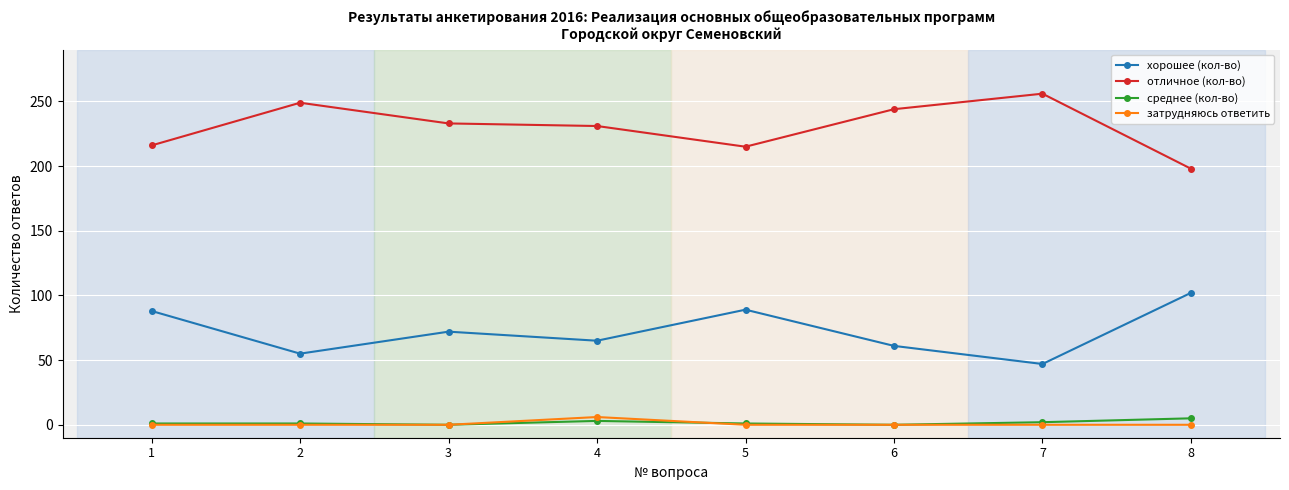

What are all the series names shown in the legend?

хорошее (кол-во), отличное (кол-во), среднее (кол-во), затрудняюсь ответить